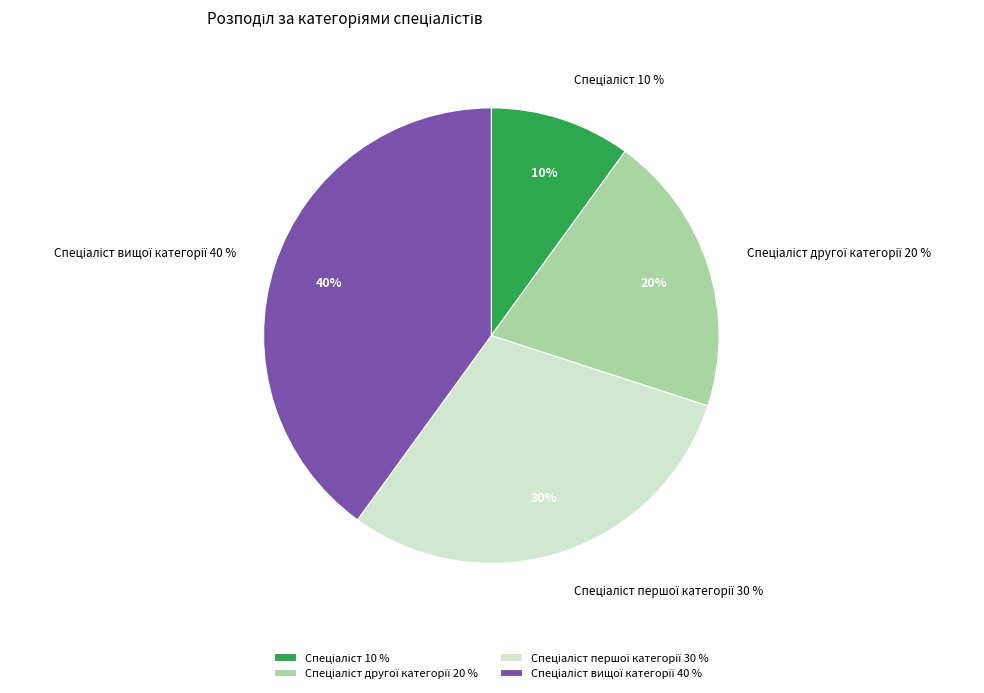

What portion of the pie excludes Спеціаліст?

90.0%